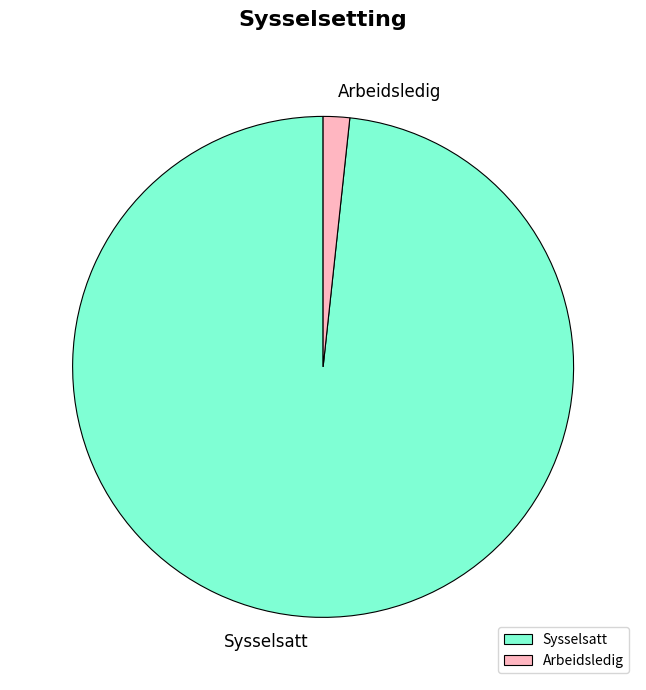

The Arbeidsledig slice represents 2% of the pie. True or false?

True